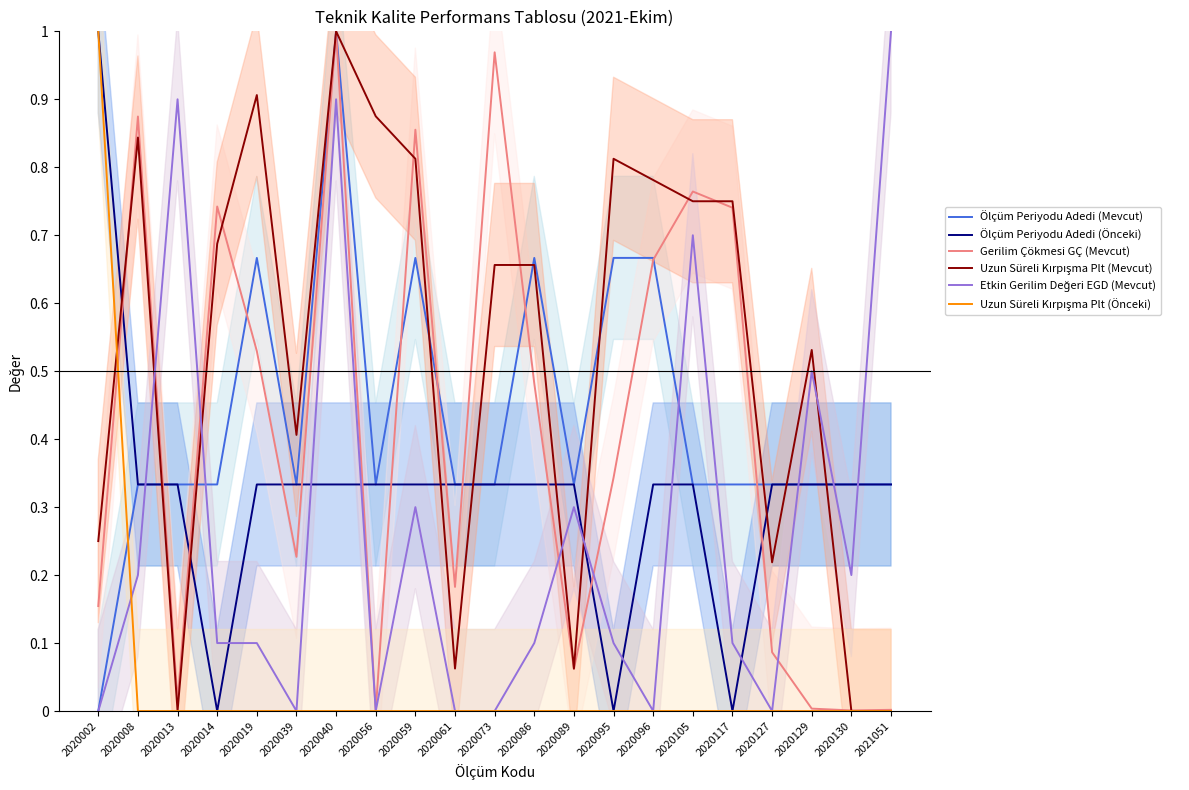

What are all the series names shown in the legend?

Ölçüm Periyodu Adedi (Mevcut), Ölçüm Periyodu Adedi (Önceki), Gerilim Çökmesi GÇ (Mevcut), Uzun Süreli Kırpışma Plt (Mevcut), Etkin Gerilim Değeri EGD (Mevcut), Uzun Süreli Kırpışma Plt (Önceki)